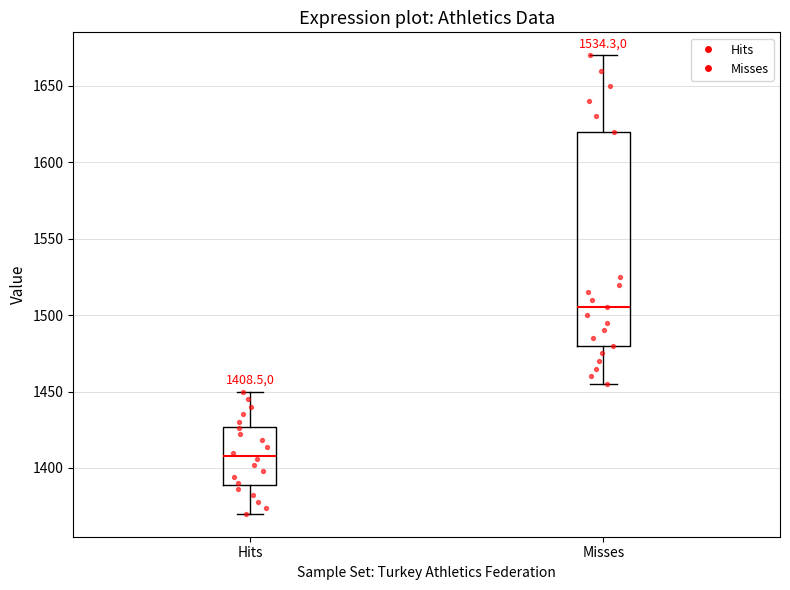

Comparing the boxes themselves (not the whiskers), which one is the tallest?

Misses